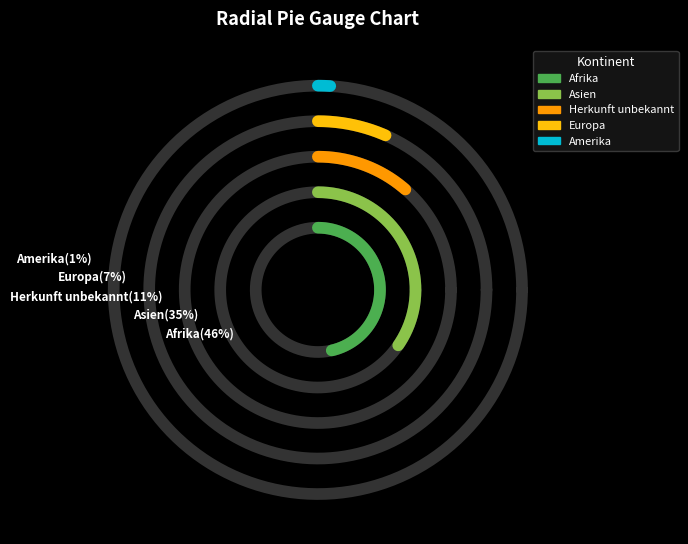

Is it true that Asien is 25% of the pie?

False